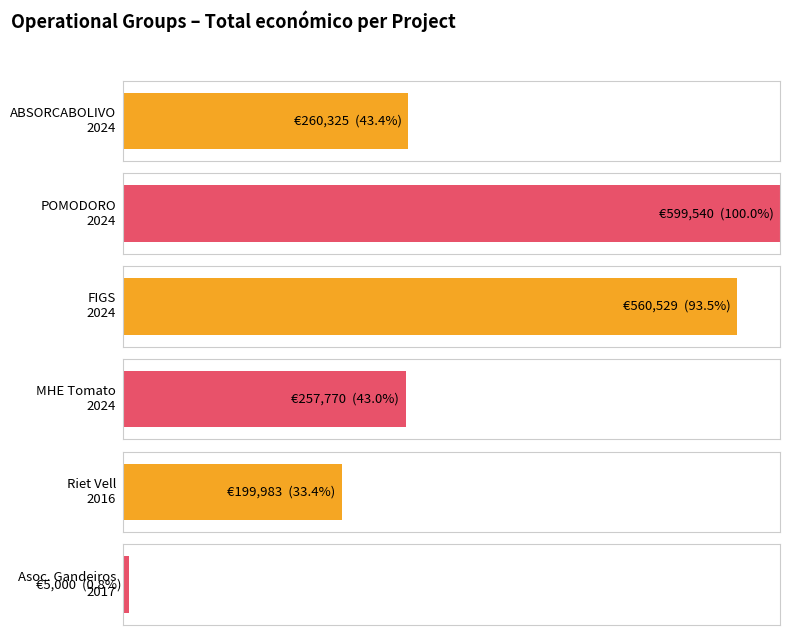

What is the greatest value displayed?

599540